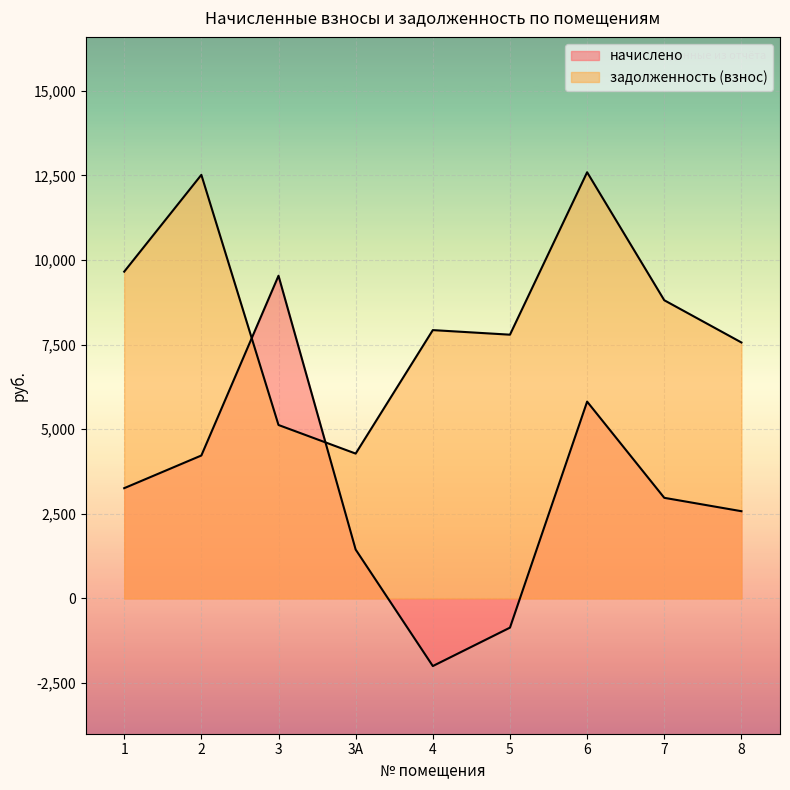

At which category is the sum across all series the highest?

6